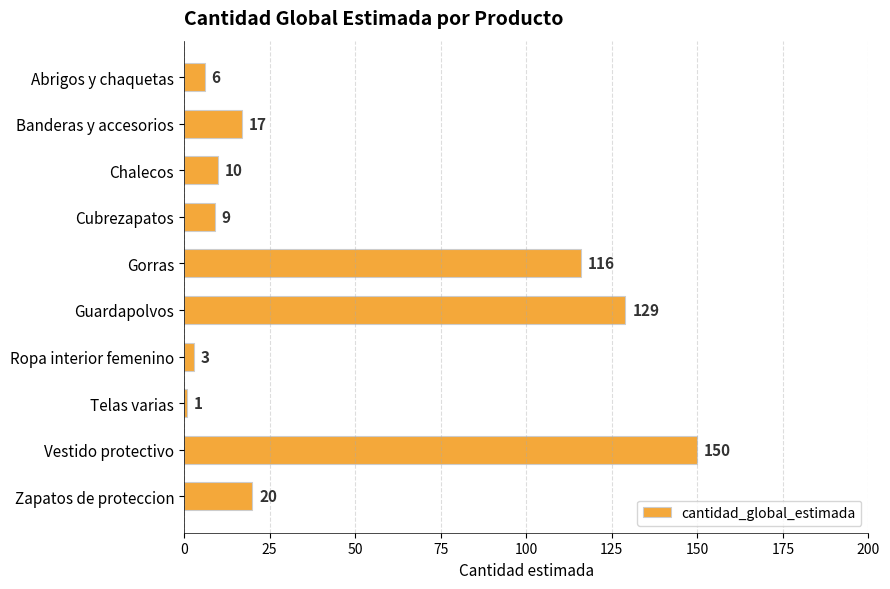

List the labels in order of value, smallest first.

Telas varias, Ropa interior femenino, Abrigos y chaquetas, Cubrezapatos, Chalecos, Banderas y accesorios, Zapatos de proteccion, Gorras, Guardapolvos, Vestido protectivo